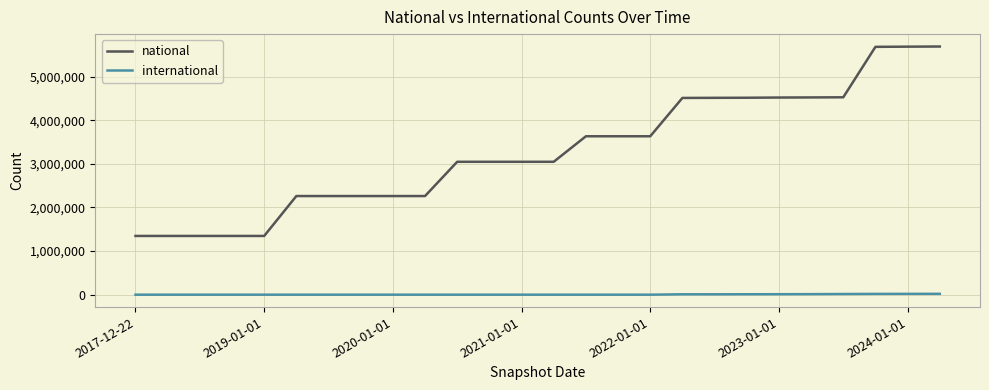

True or false: national and international intersect in this chart.

False